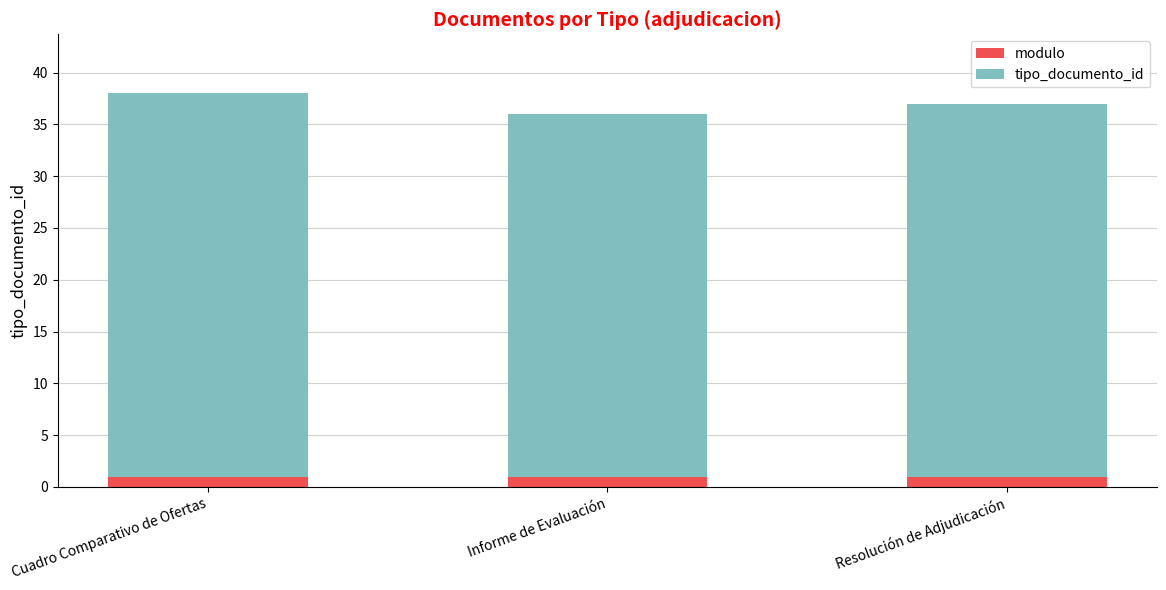

What is the sum of all modulo values?

3